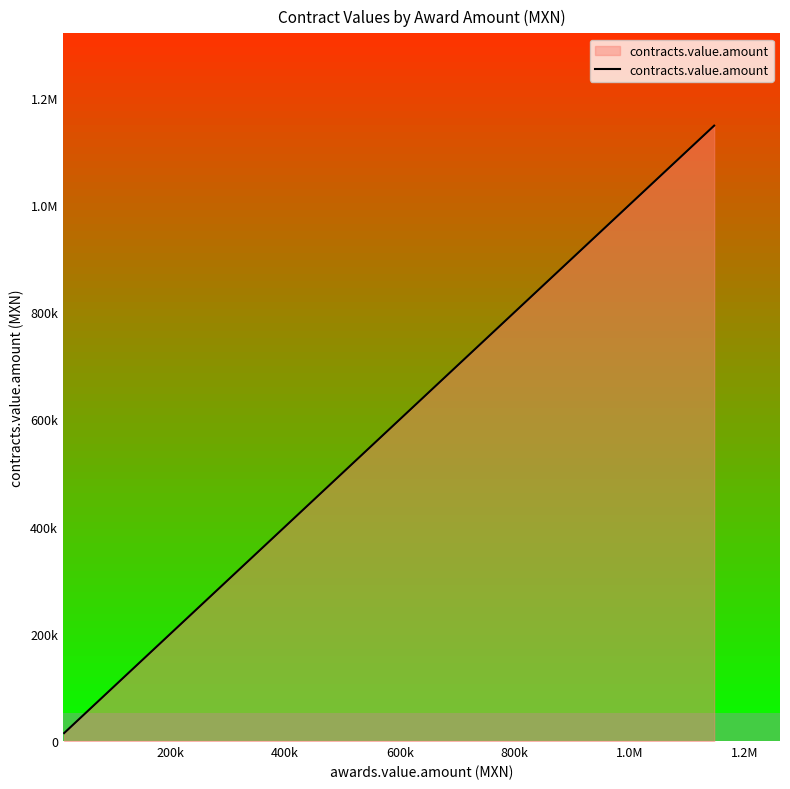

What is the maximum value shown in the chart?

1147537.5